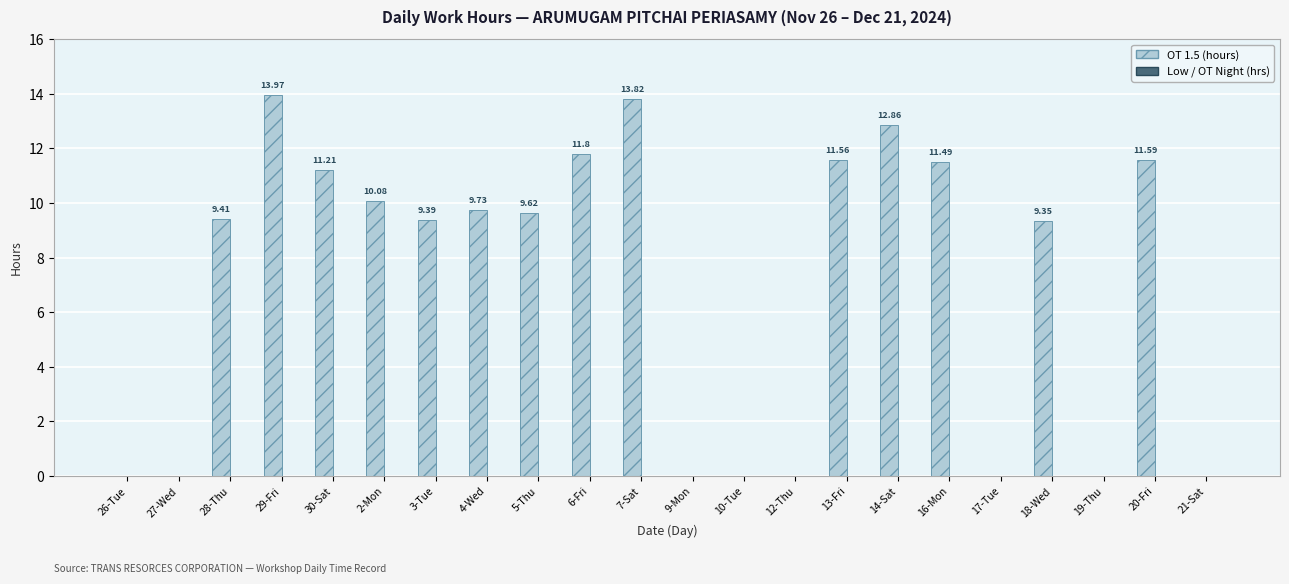

What is the ratio of the value at 4-Wed to the value at 30-Sat?

0.9